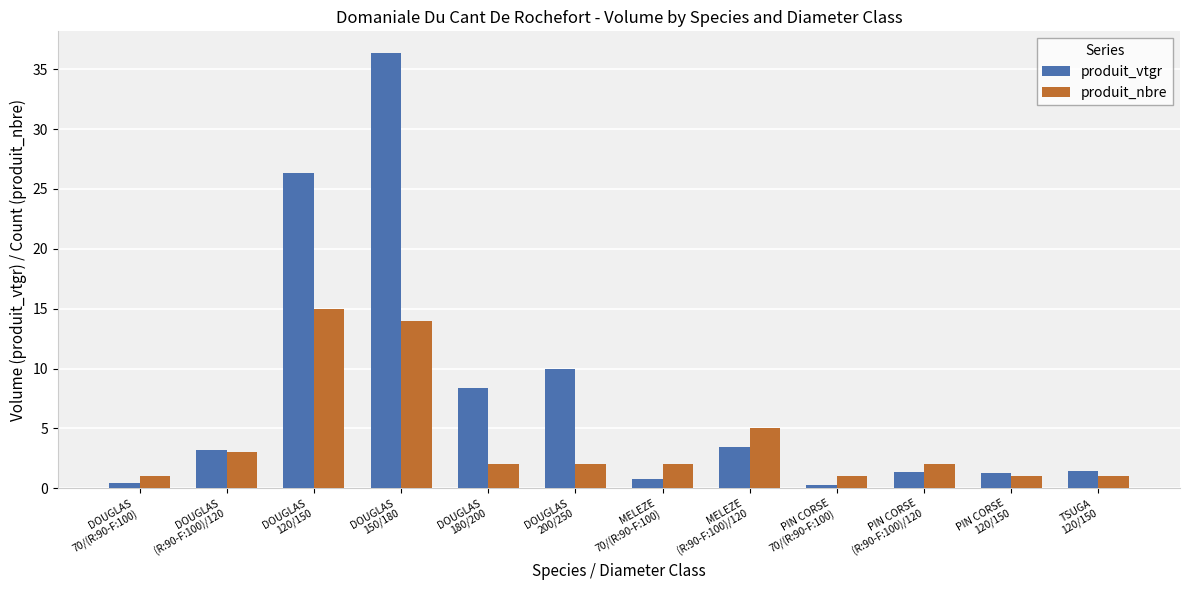

Rank the series by their average value, from lowest to highest.

produit_nbre, produit_vtgr